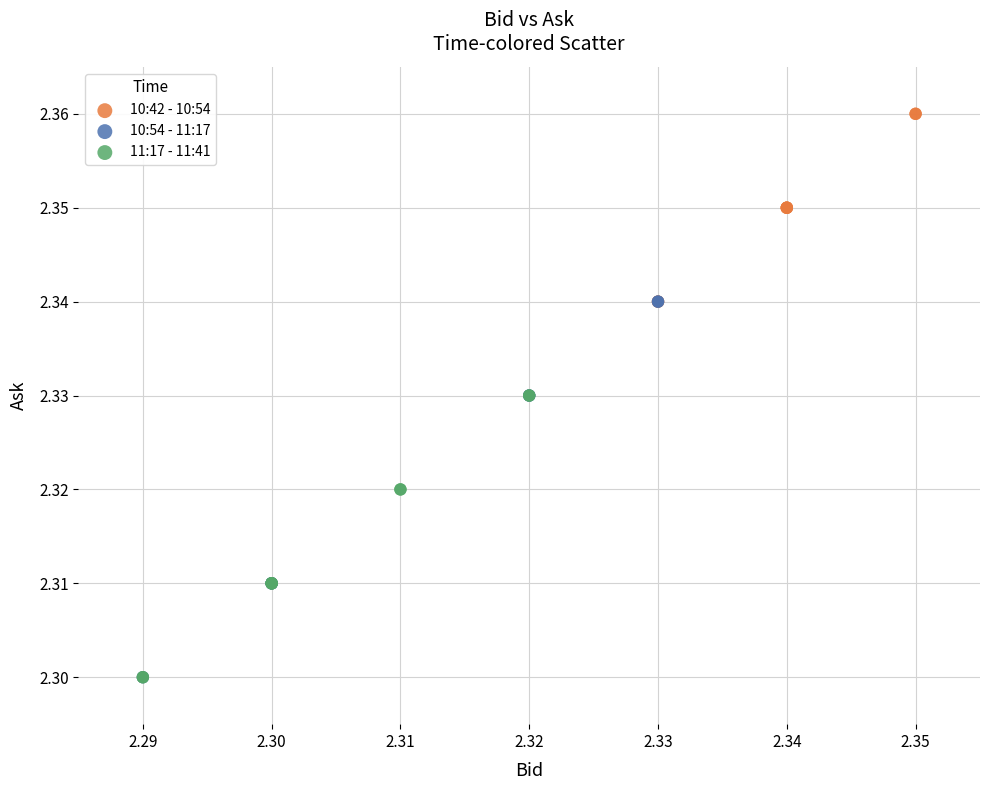

What are all the series names shown in the legend?

10:42 - 10:54, 10:54 - 11:17, 11:17 - 11:41